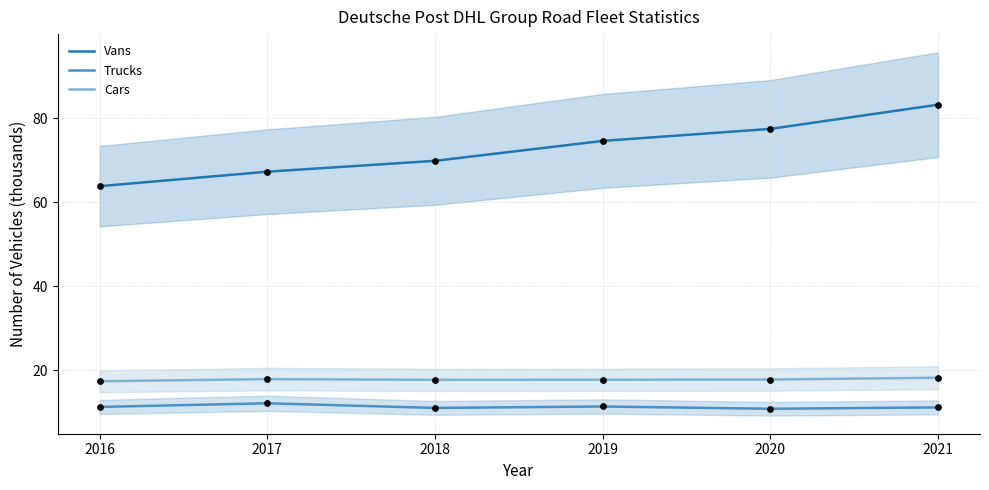

Which series has the widest spread of Y values?

Vans